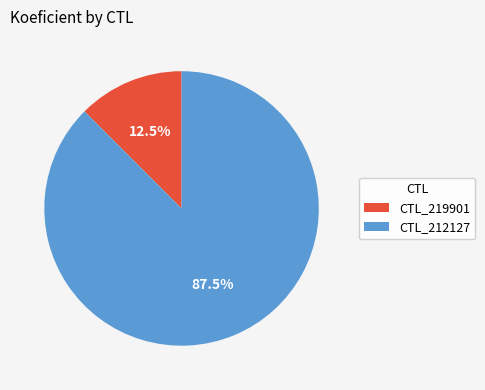

What percentage is NOT represented by CTL_219901?

87.5%